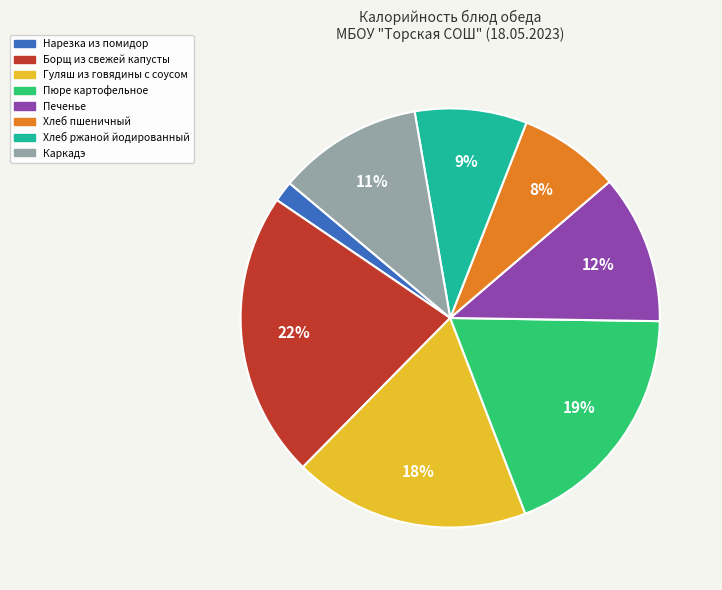

Do Хлеб ржаной йодированный and Борщ из свежей капусты together represent more than half of the pie?

No